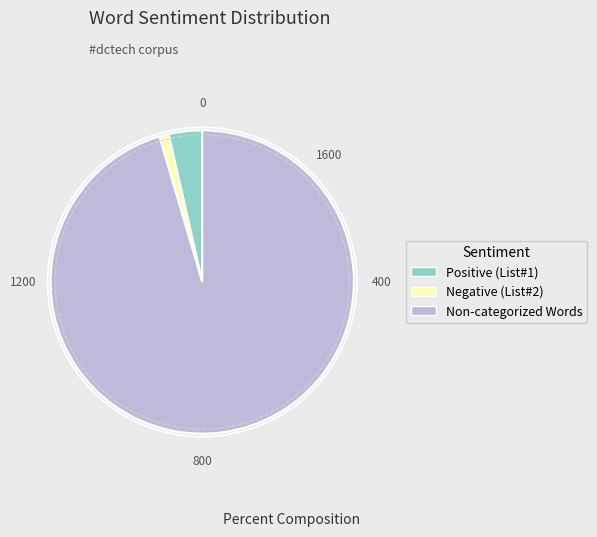

Between Negative (List#2) and Non-categorized Words, which is larger?

Non-categorized Words